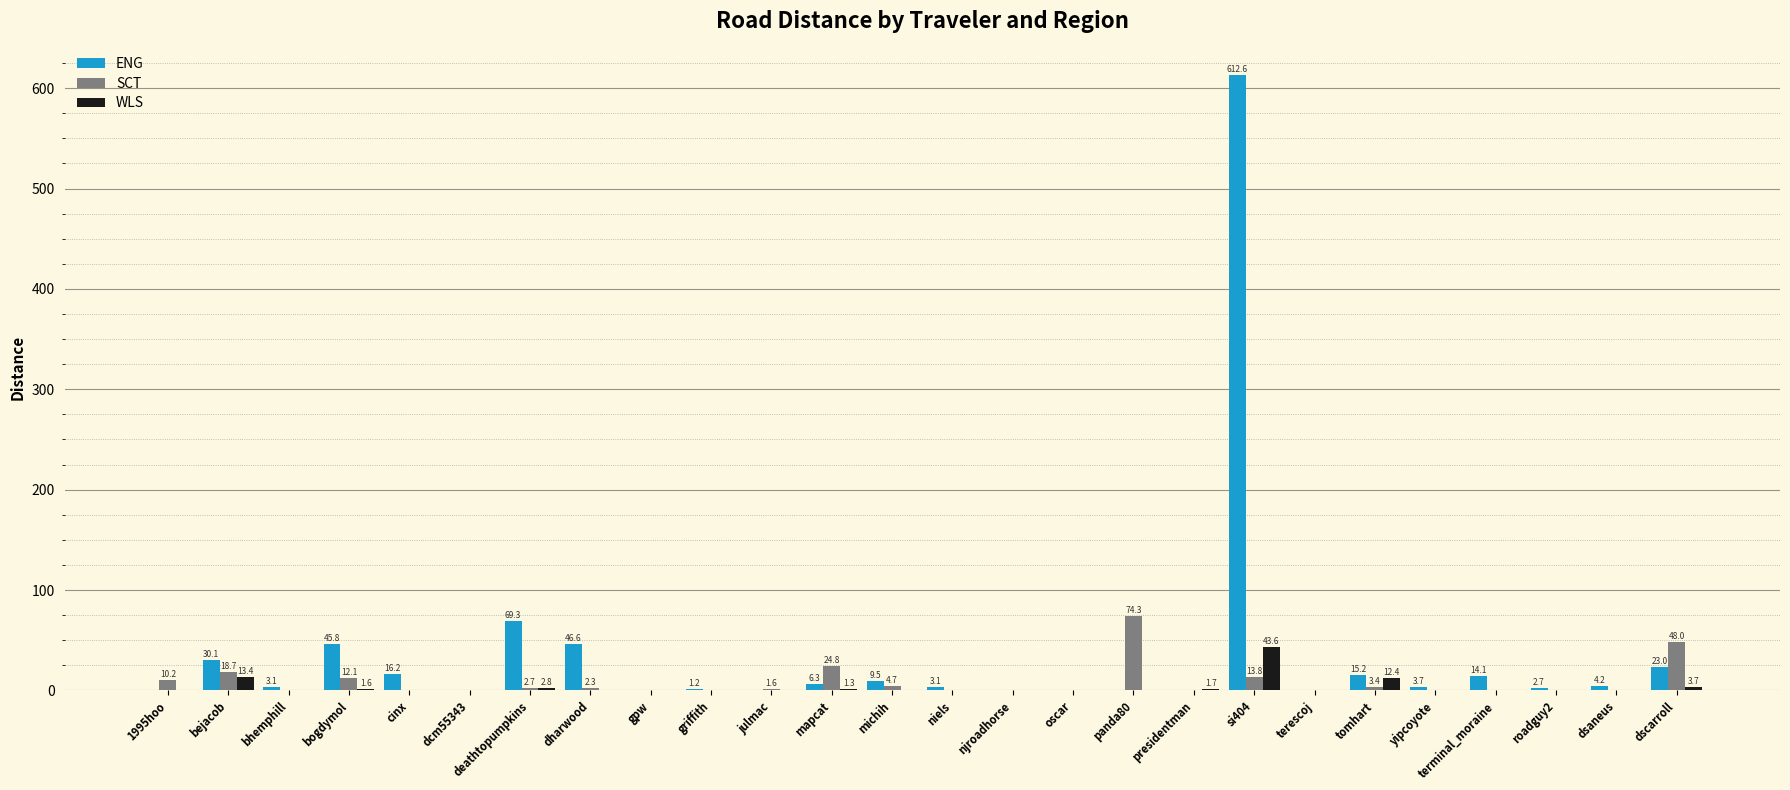

At which label does ENG first exceed 3?

bejacob